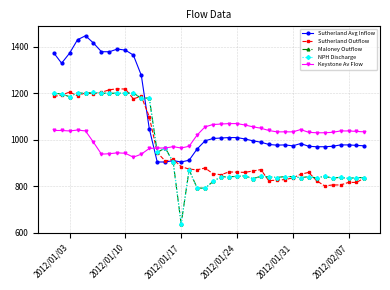

Is this an area chart (filled region under the line)?

No